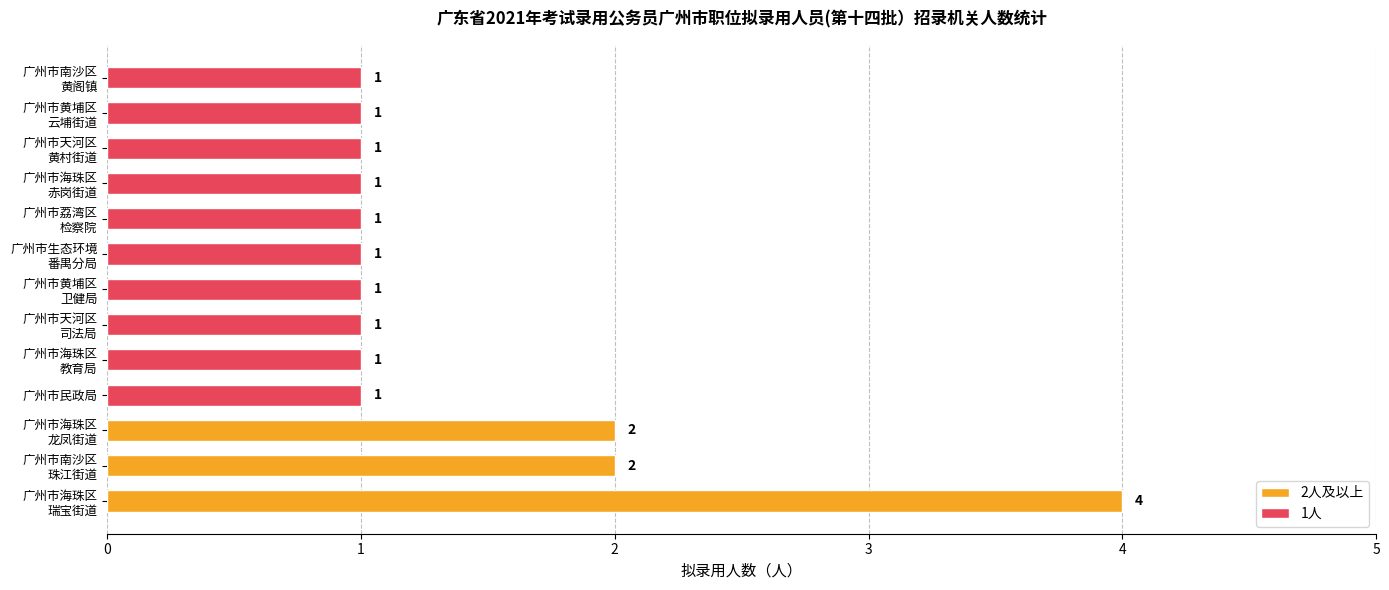

What is the sum of all values?

18